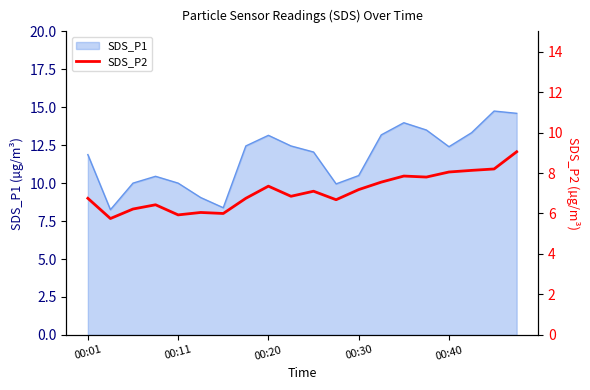

True or false: SDS_P1 has a value of 4.2 at 00:11.

False